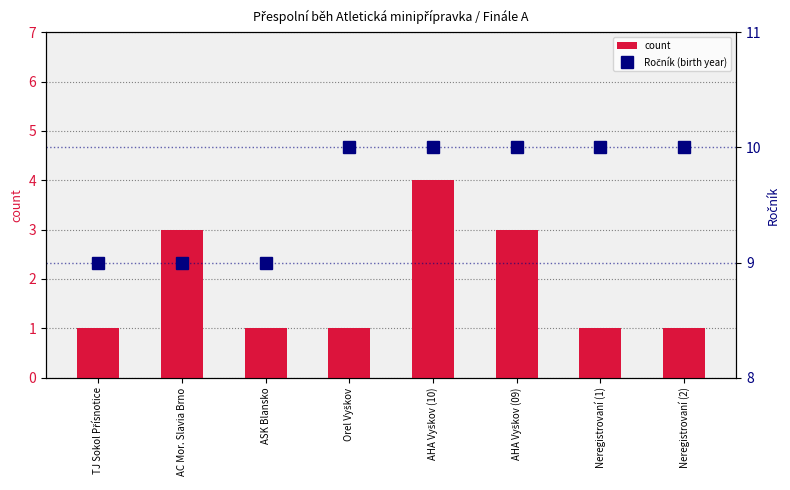

What is the sum of all Ročník (birth year) values?

77